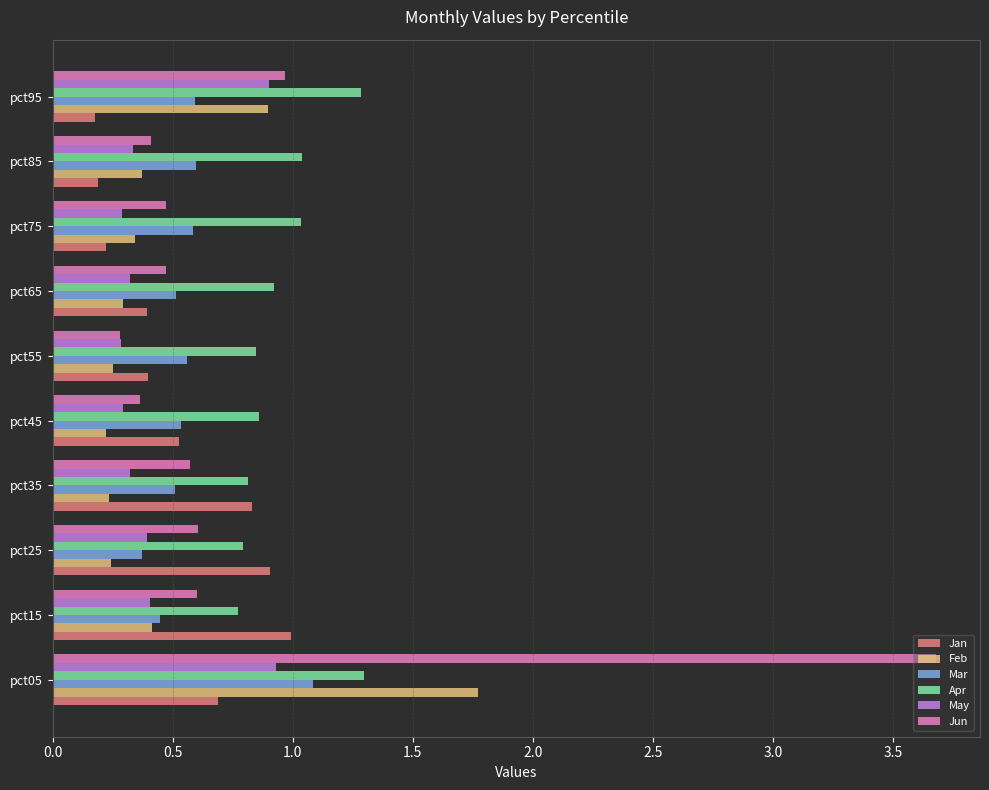

List the series in order of their peak value, highest first.

Jun, Feb, Apr, Mar, Jan, May